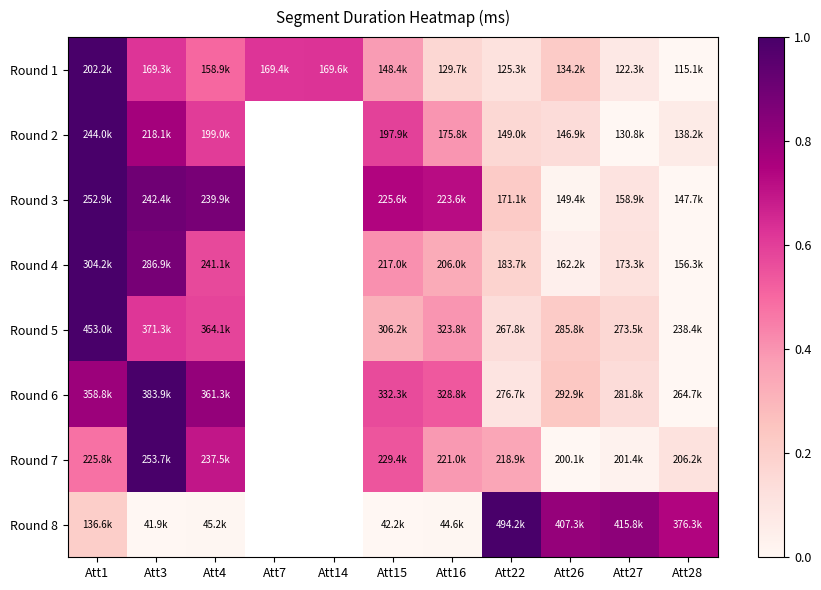

What is the total value across all series at Att22?

2.3